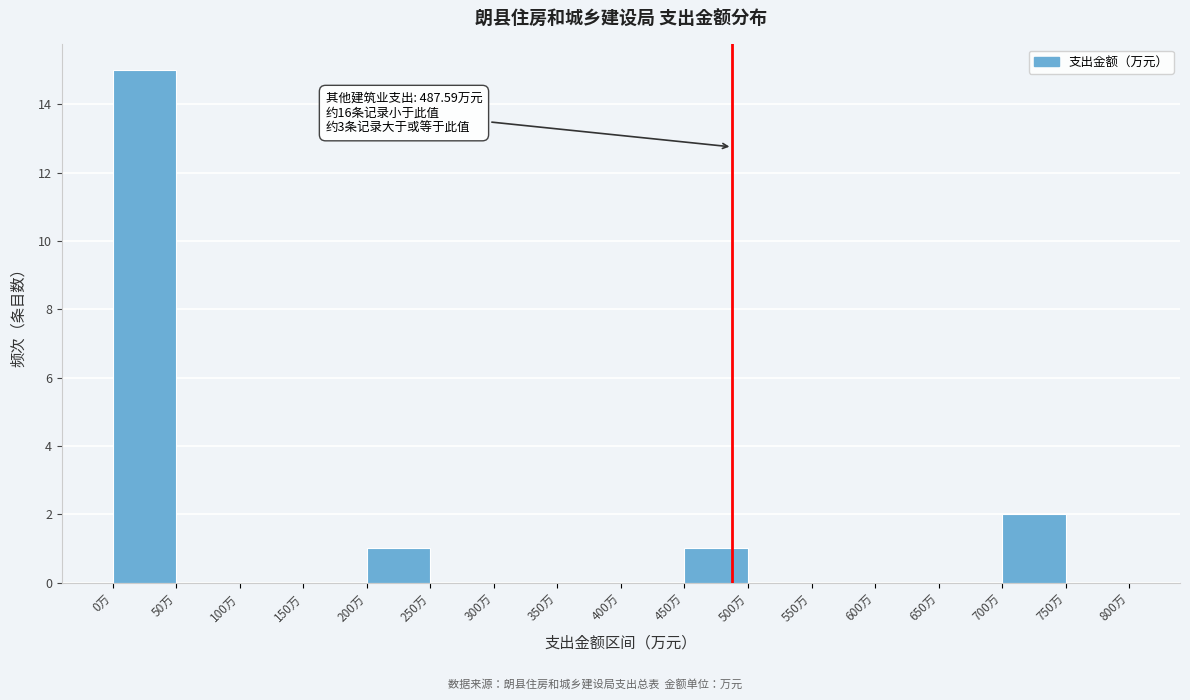

Which range on the x-axis has the tallest bar?

0 to 50